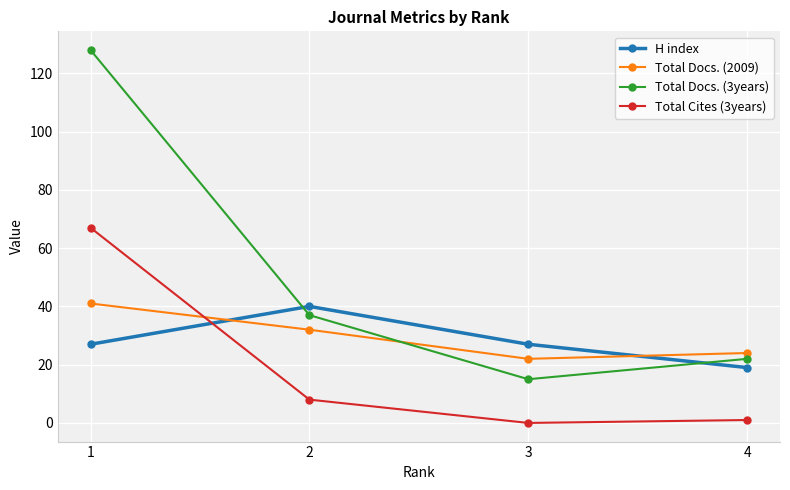

Where is Total Docs. (2009) nearest to the value 31?

2